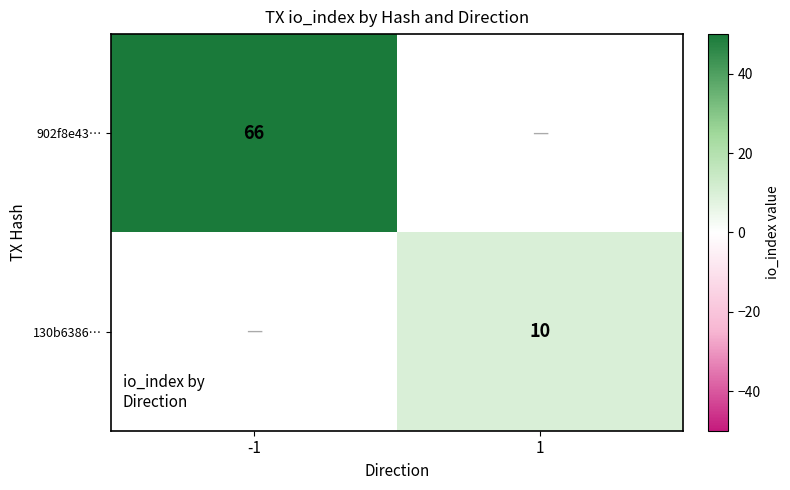

Is the value of 902f8e43… at -1 greater than the value of 130b6386… at 1?

Yes